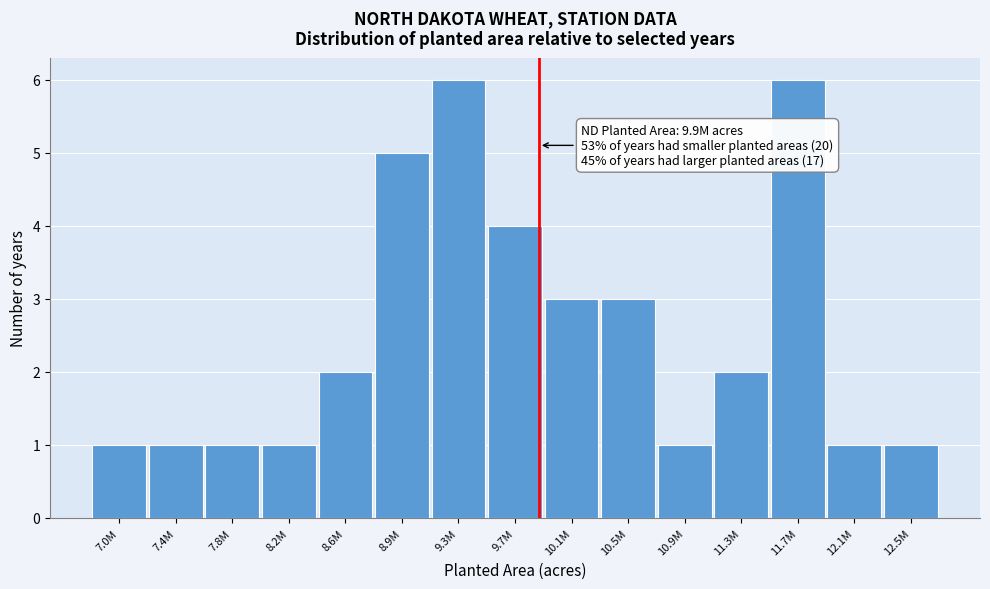

Reading left to right, transcribe all the data shown in this chart.

7.0M=1	7.4M=1	7.8M=1	8.2M=1	8.6M=2	8.9M=5	9.3M=6	9.7M=4	10.1M=3	10.5M=3	10.9M=1	11.3M=2	11.7M=6	12.1M=1	12.5M=1